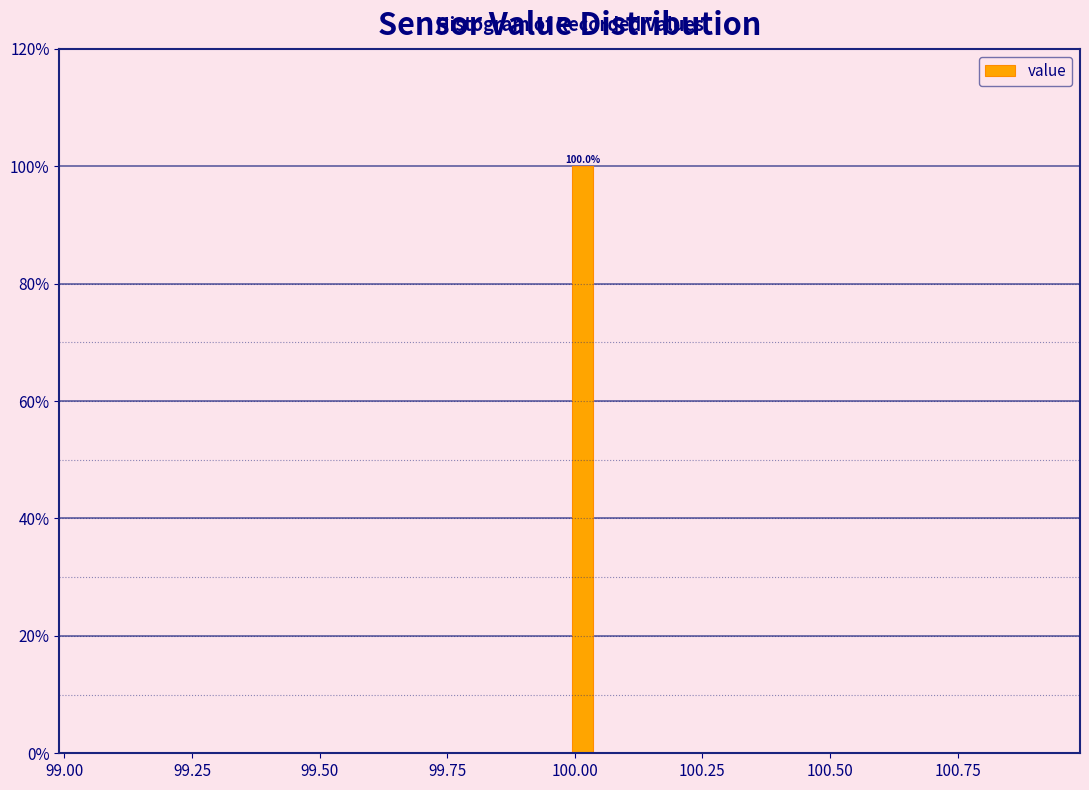

Read against the x-axis, roughly where is the centre of the tallest bar?

100.00